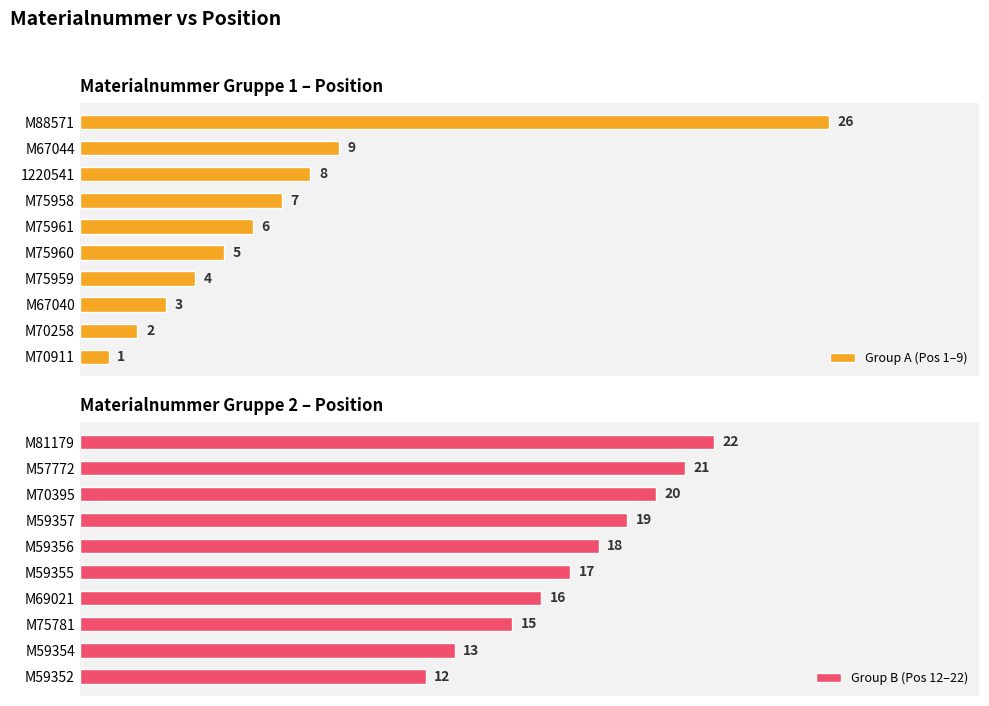

At which label is Group A (Pos 1–9) closest to 13?

M67044